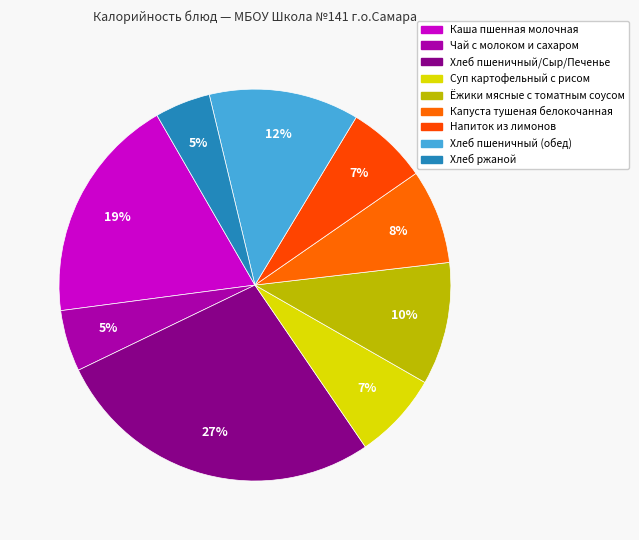

How much of the chart is everything except Хлеб пшеничный (обед)?

87.6%